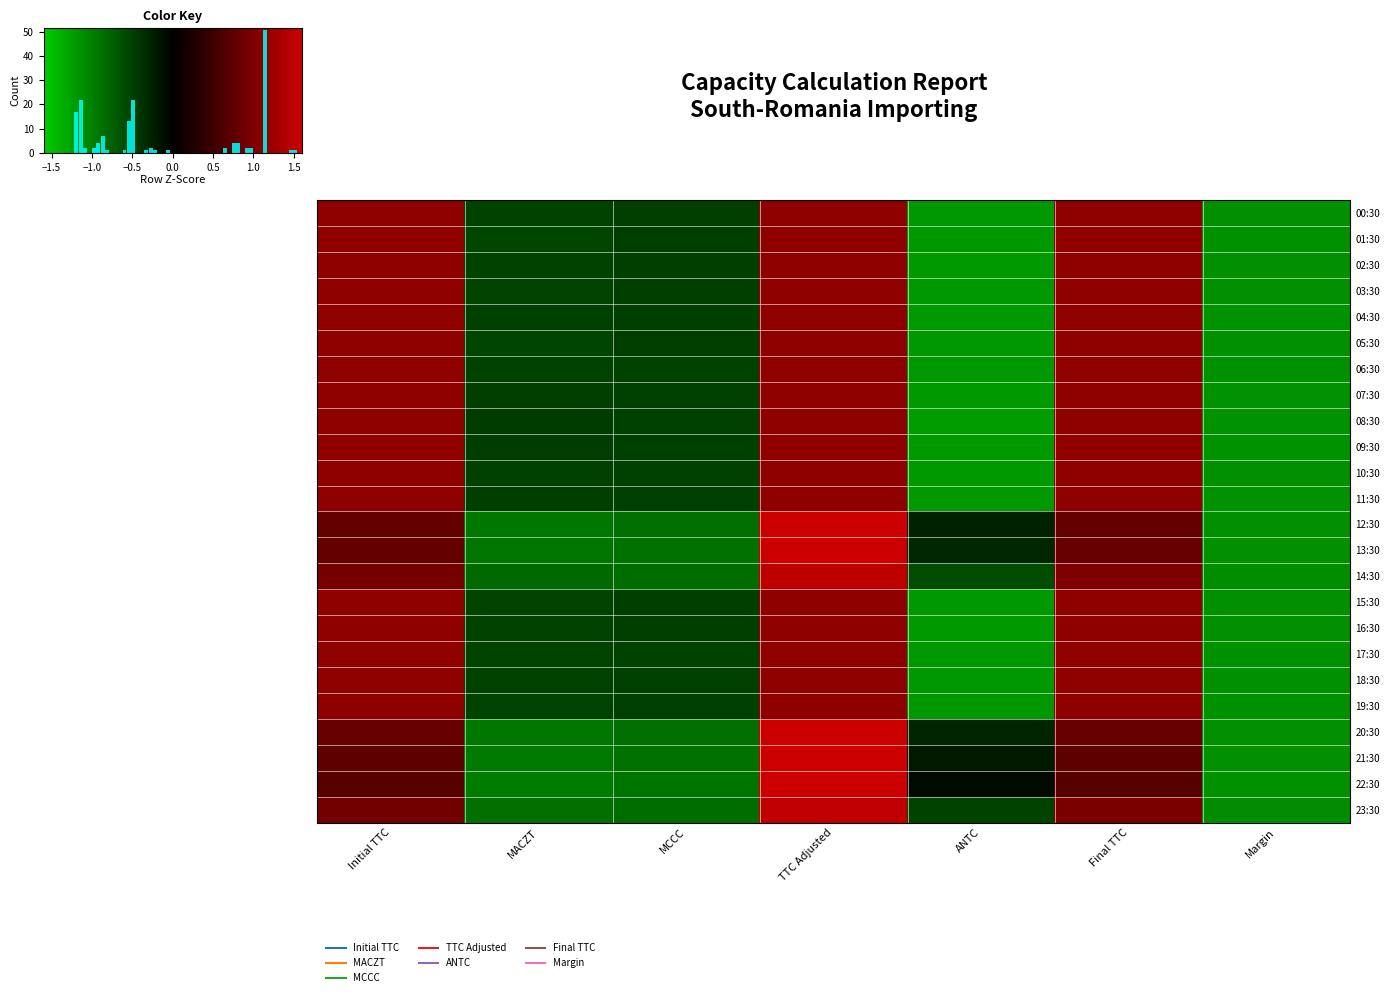

True or false: 17:30 has a value of 1.9 at Initial TTC.

False